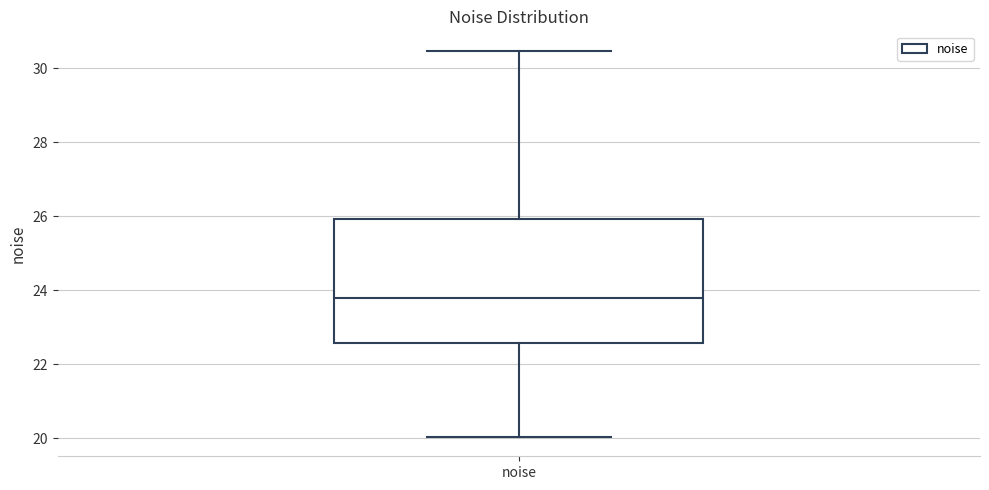

Read this box plot against the y-axis: the position of the median line, the range covered by the box, and the ends of both whiskers. The values are not printed on the chart, so give them approximately, as read against the axis.

median 23.8, box 22.6 to 26.0, whiskers 20.0 to 30.4